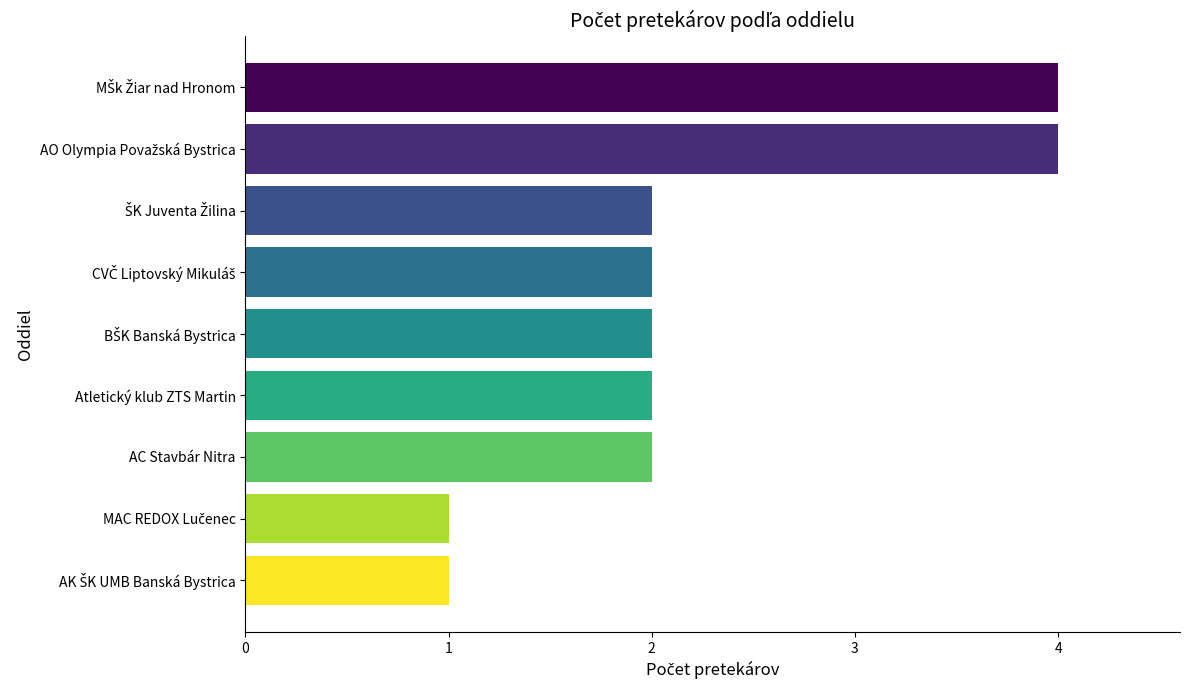

How many values are between 2 and 3?

5